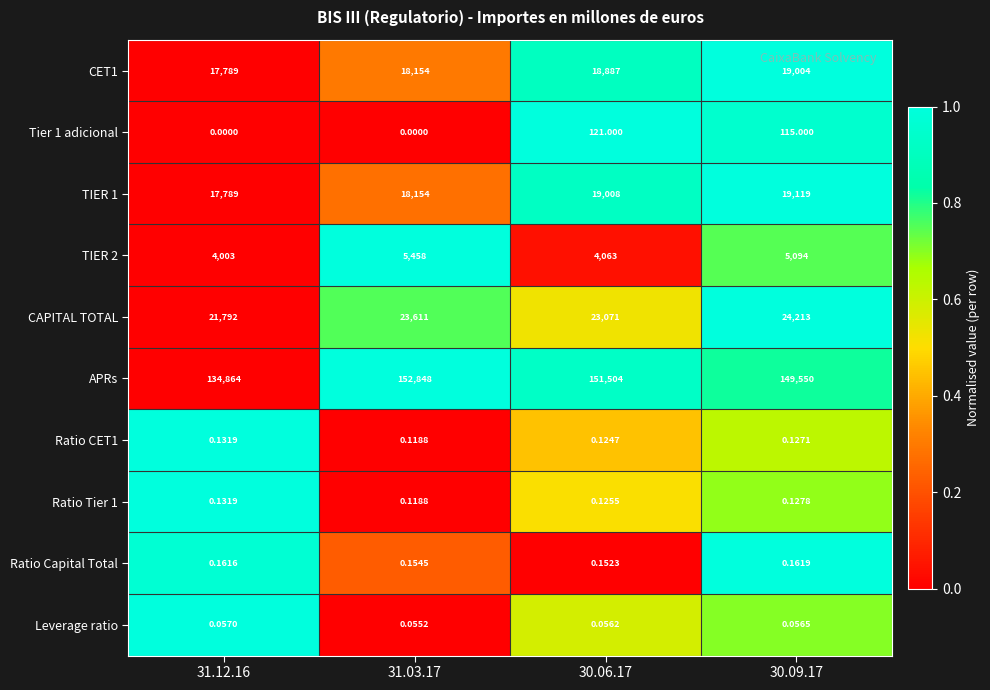

Which series has the largest range (max minus min)?

APRs